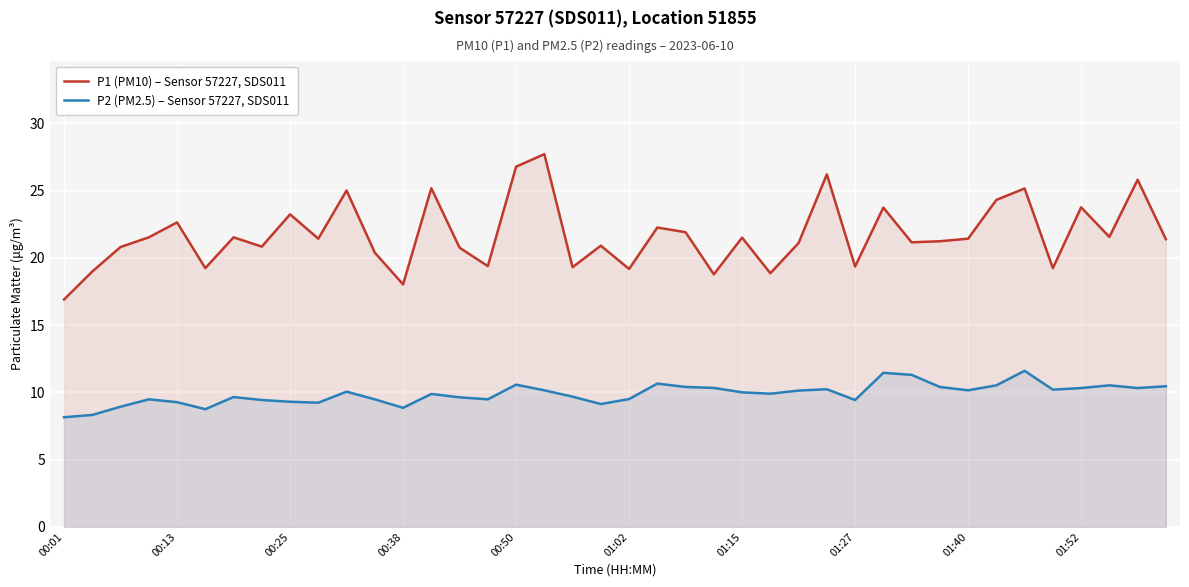

True or false: P1 (PM10) – Sensor 57227, SDS011 has more than 0 interior local peaks.

True